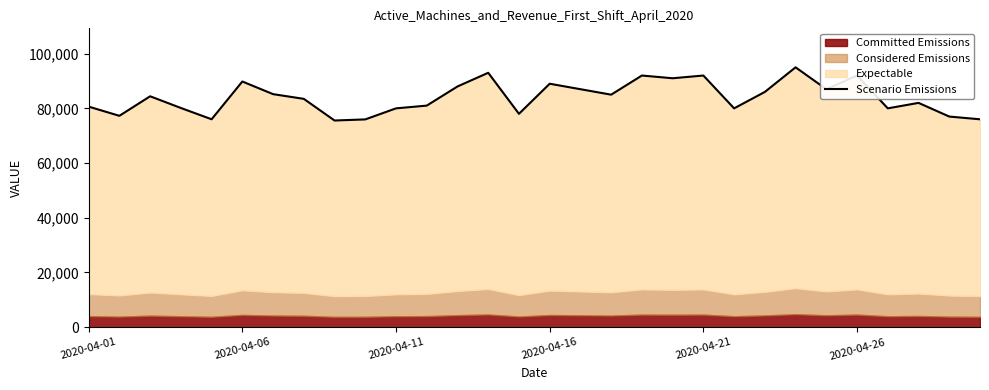

Reading left to right, extract all data points from this chart.

80630	77271	84412	80136	76009	89815	85194	83470	75556	75961	80000	81000	88000	93000	78000	89000	87000	85000	92000	91000	92000	80000	86000	95000	87000	92000	80000	82000	77000	76000